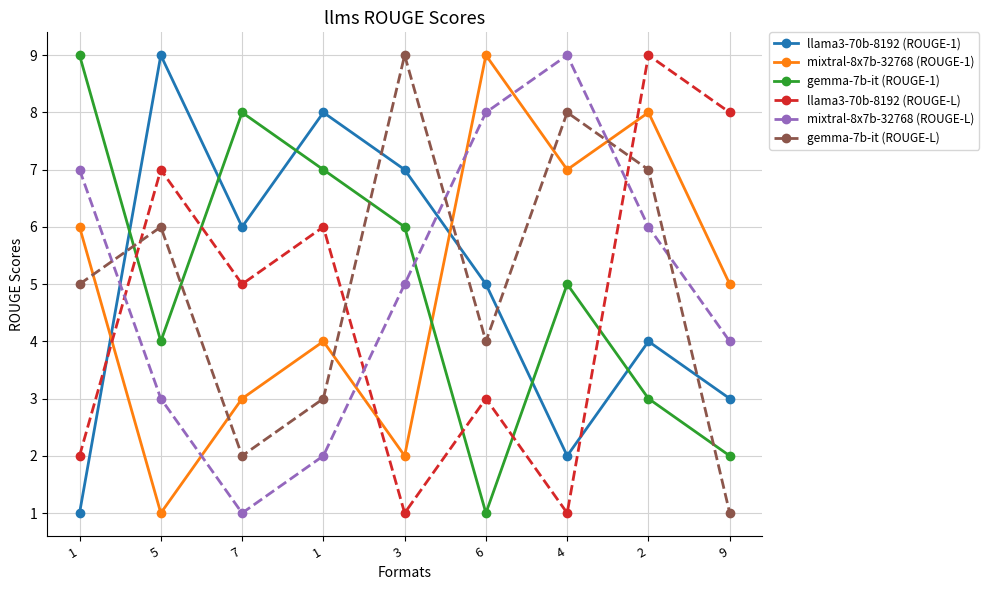

True or false: mixtral-8x7b-32768 (ROUGE-L) has a value of 1 at 7.

True